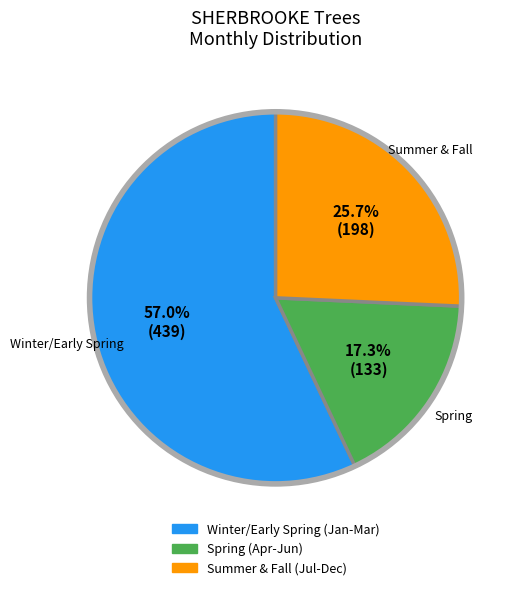

Is there any slice that represents more than half of the pie?

Yes